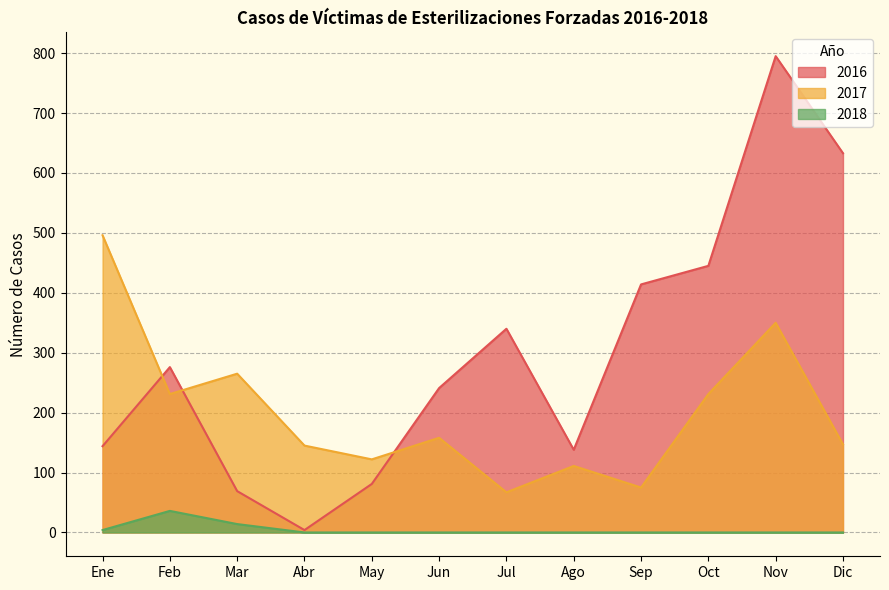

How many lines are shown in the chart?

3